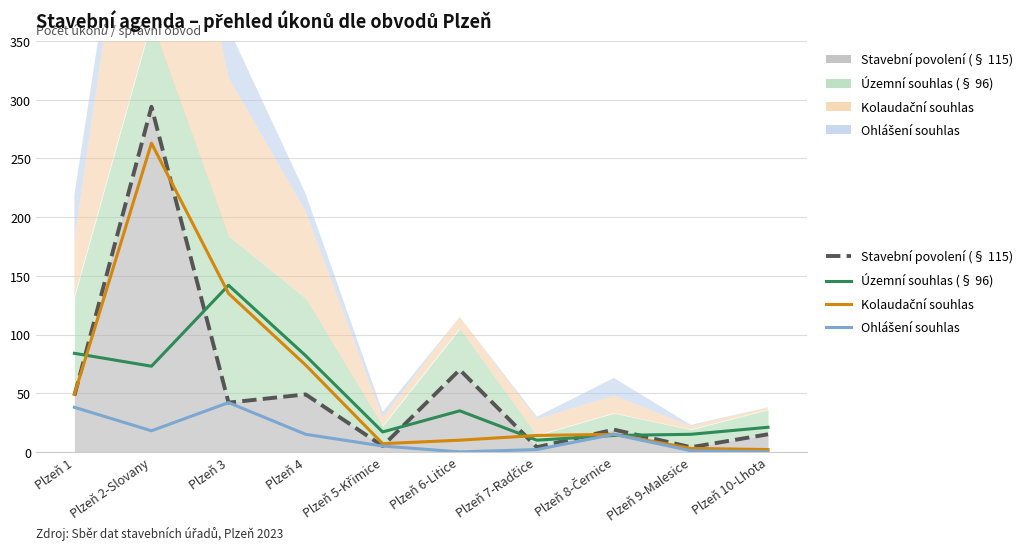

What are all the series names shown in the legend?

Stavební povolení (§ 115), Územní souhlas (§ 96), Kolaudační souhlas, Ohlášení souhlas